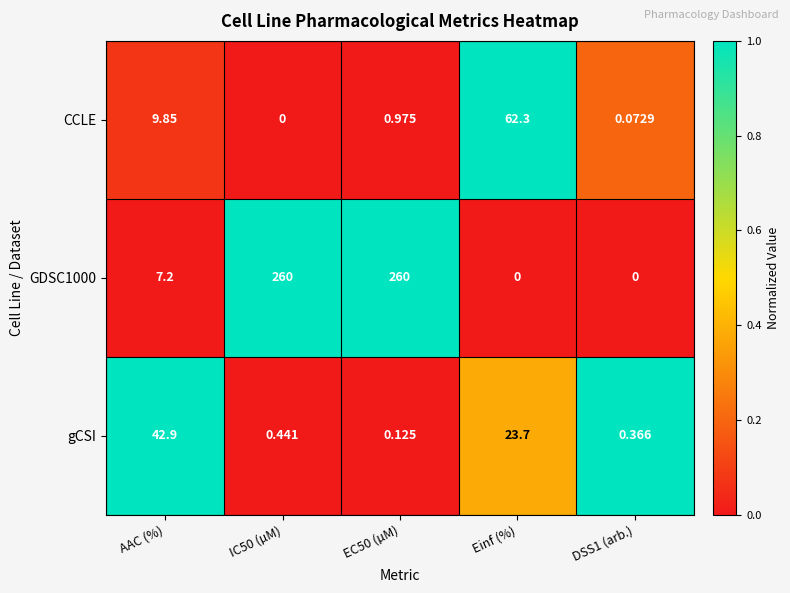

Is the value of CCLE at Einf (%) greater than the value of GDSC1000 at IC50 (µM)?

No